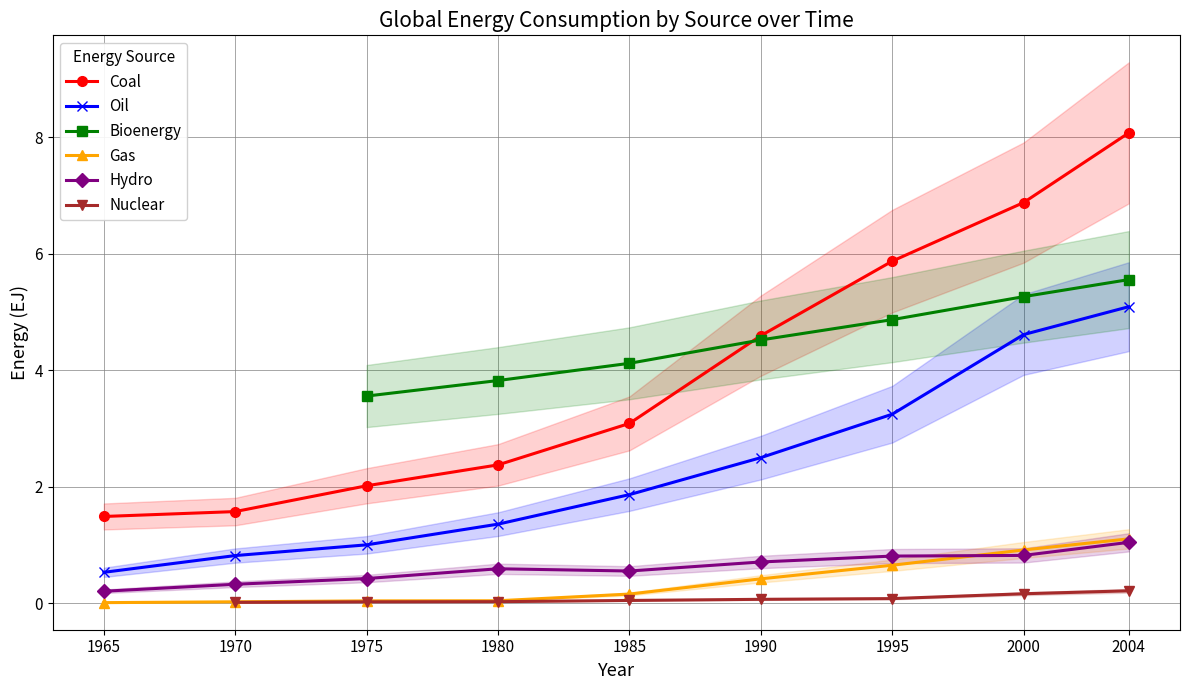

The value of Coal at 1990 is 4.6. True or false?

True